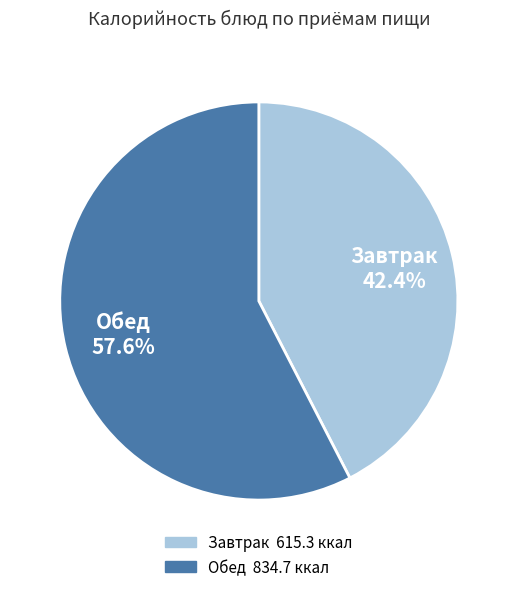

Is there a majority slice in this chart?

Yes